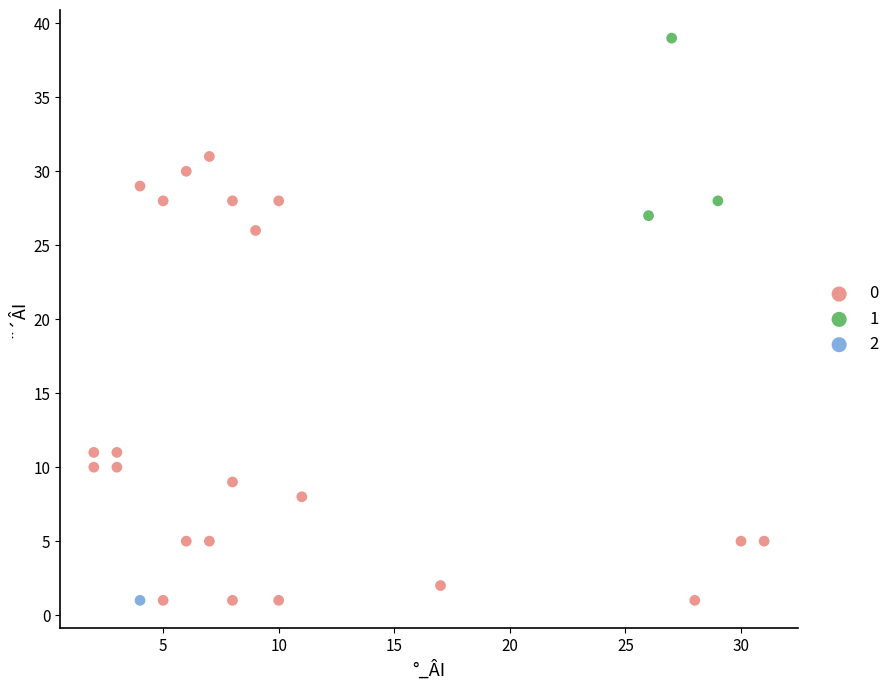

What are all the series names shown in the legend?

0, 1, 2